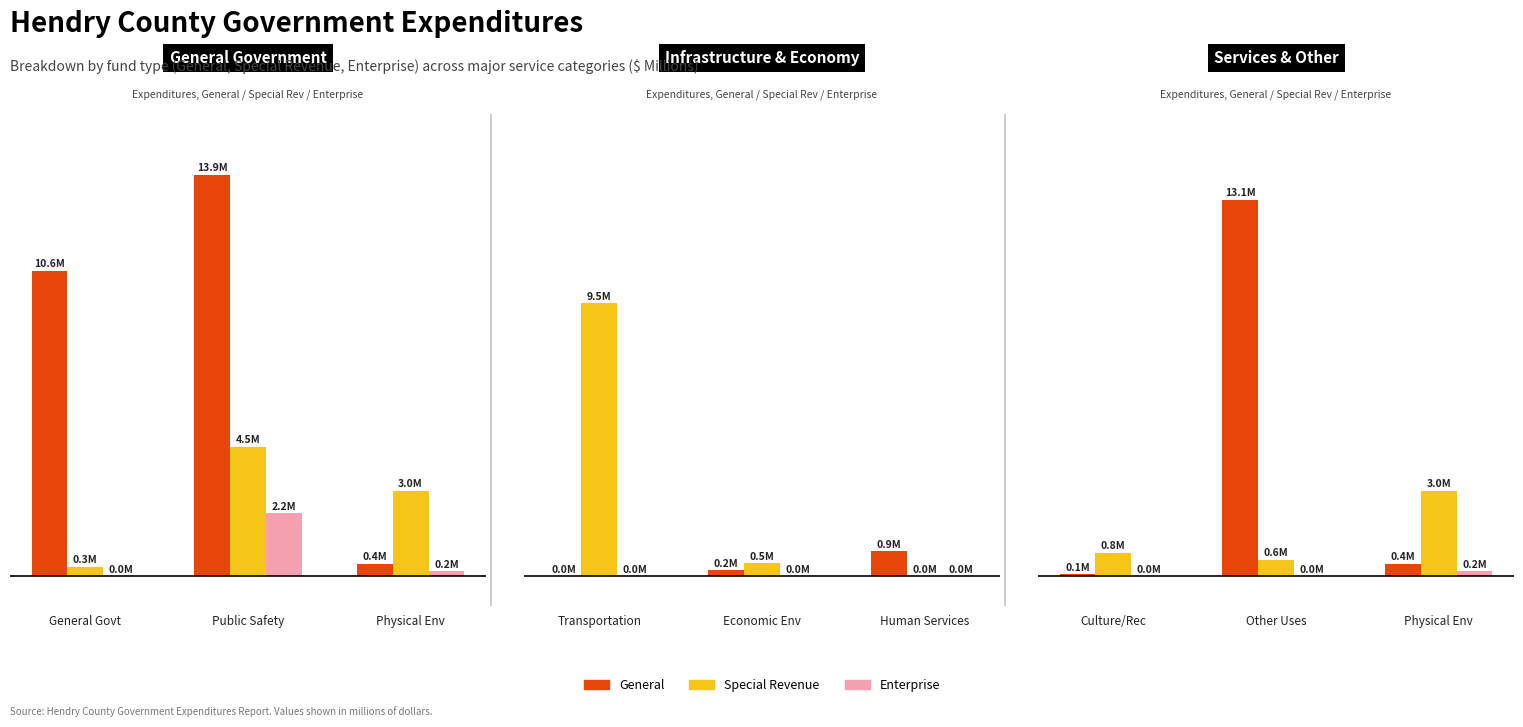

Is the value of Special Revenue at Physical Env greater than the value of Enterprise at Physical Env?

Yes